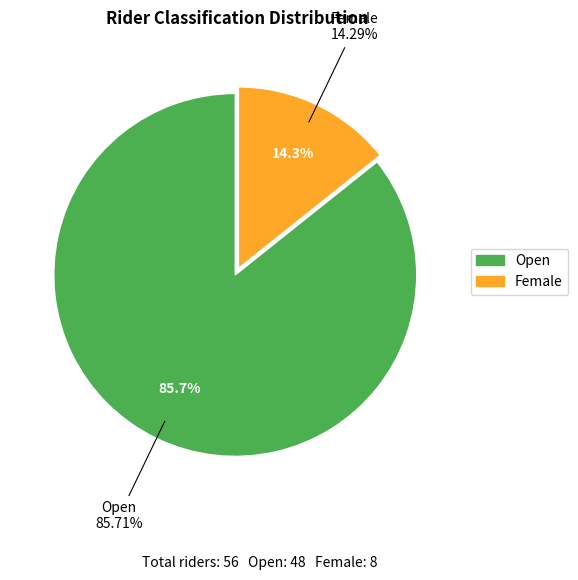

Is Open the majority of the pie?

Yes